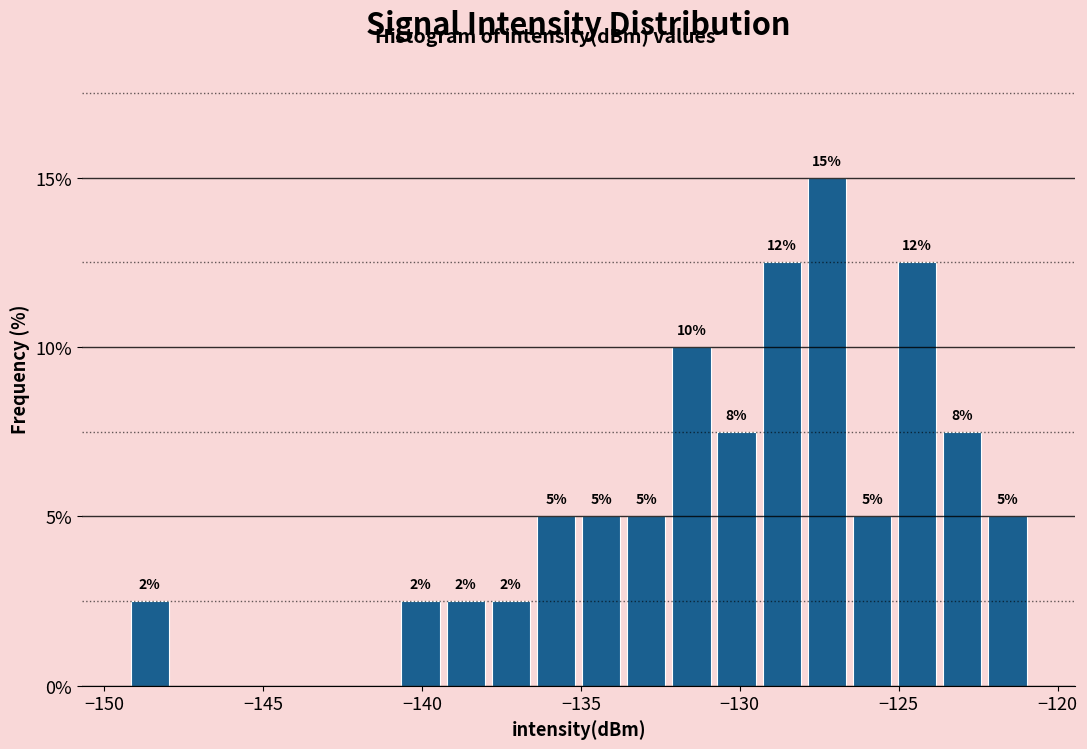

Read against the x-axis, roughly where is the centre of the tallest bar?

-127.5